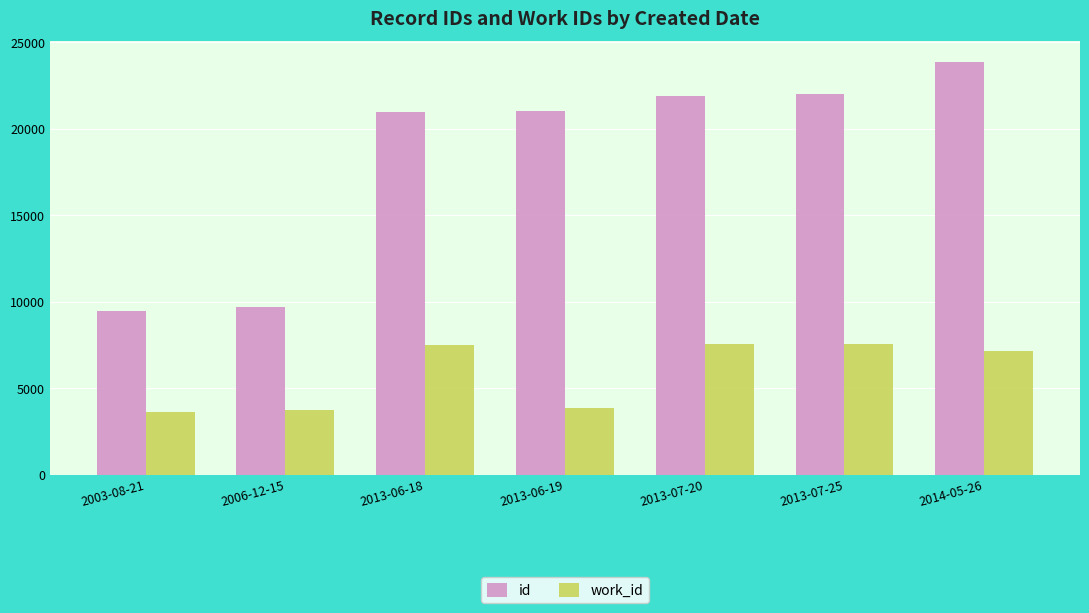

The work_id series shows 4575 at 2013-07-20. True or false?

False